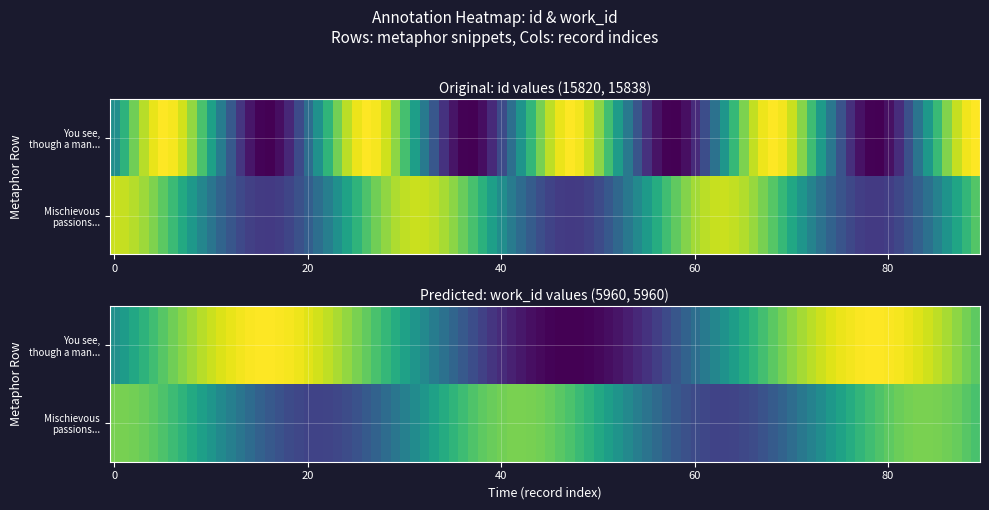

What is the greatest value displayed?

15838